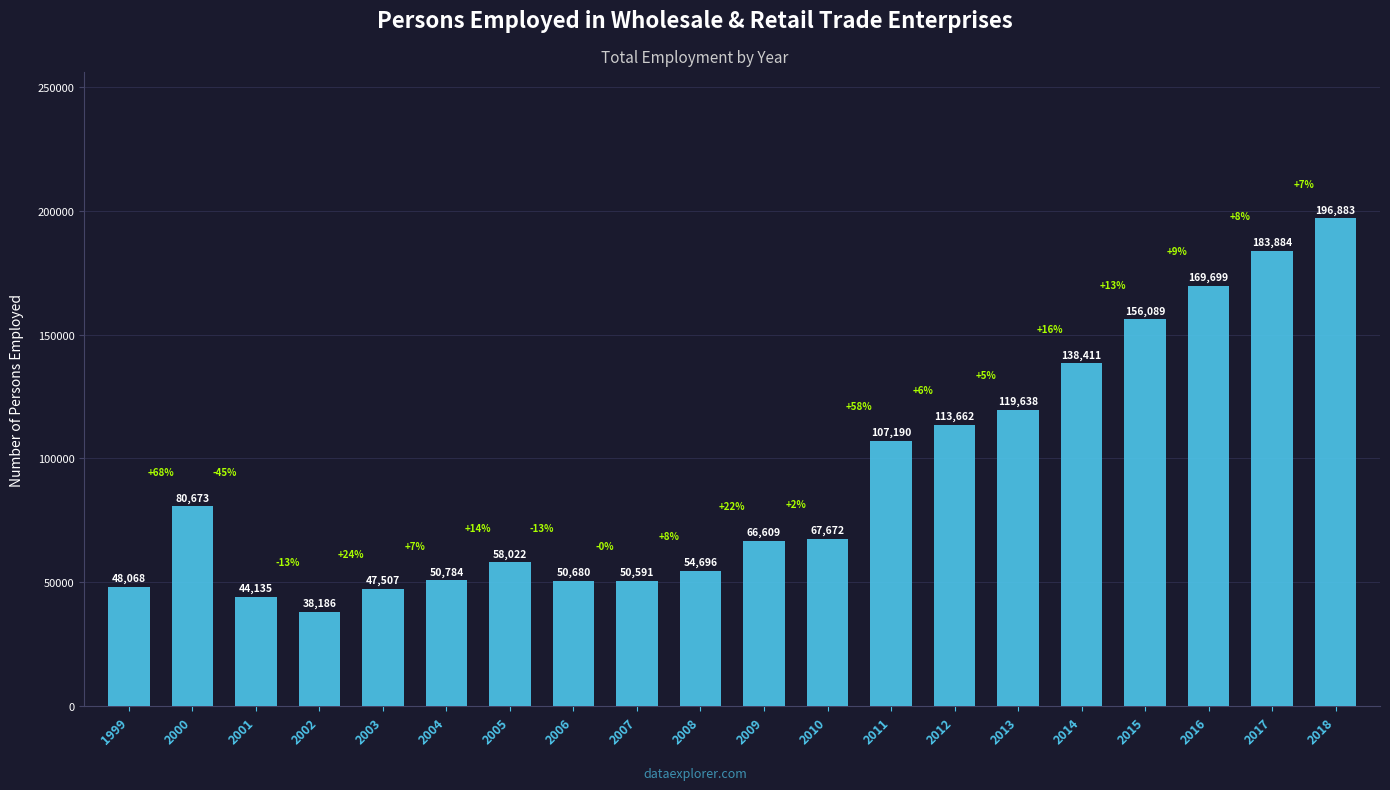

Reading right to left, transcribe all the data shown in this chart.

2018=196883	2017=183884	2016=169699	2015=156089	2014=138411	2013=119638	2012=113662	2011=107190	2010=67672	2009=66609	2008=54696	2007=50591	2006=50680	2005=58022	2004=50784	2003=47507	2002=38186	2001=44135	2000=80673	1999=48068